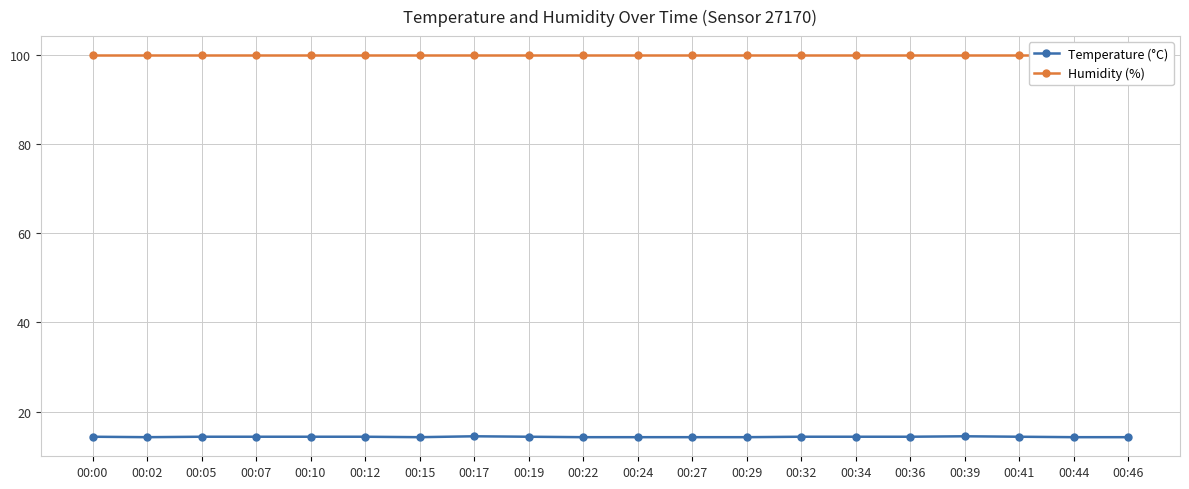

The value of Humidity (%) at 00:34 is 99.9. True or false?

True